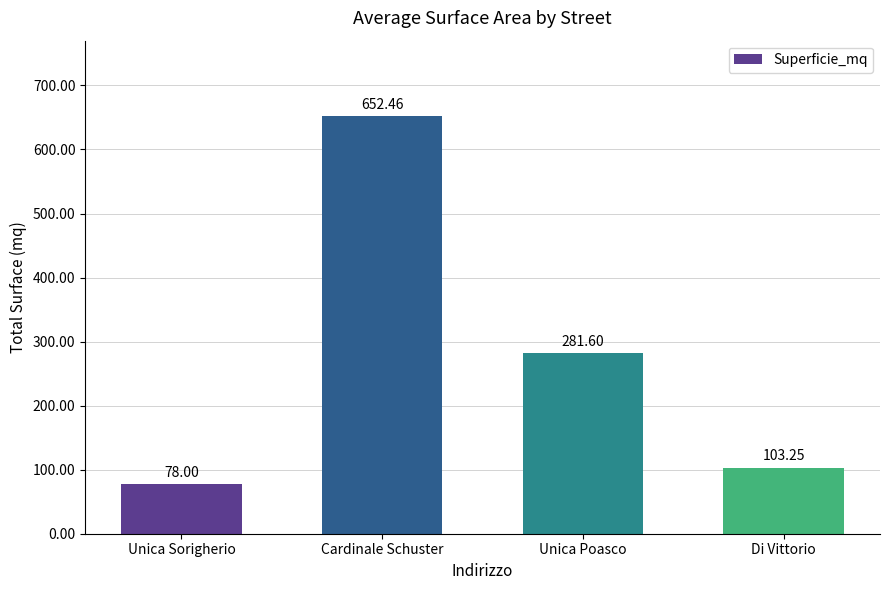

List the labels in order of value, smallest first.

Unica Sorigherio, Di Vittorio, Unica Poasco, Cardinale Schuster